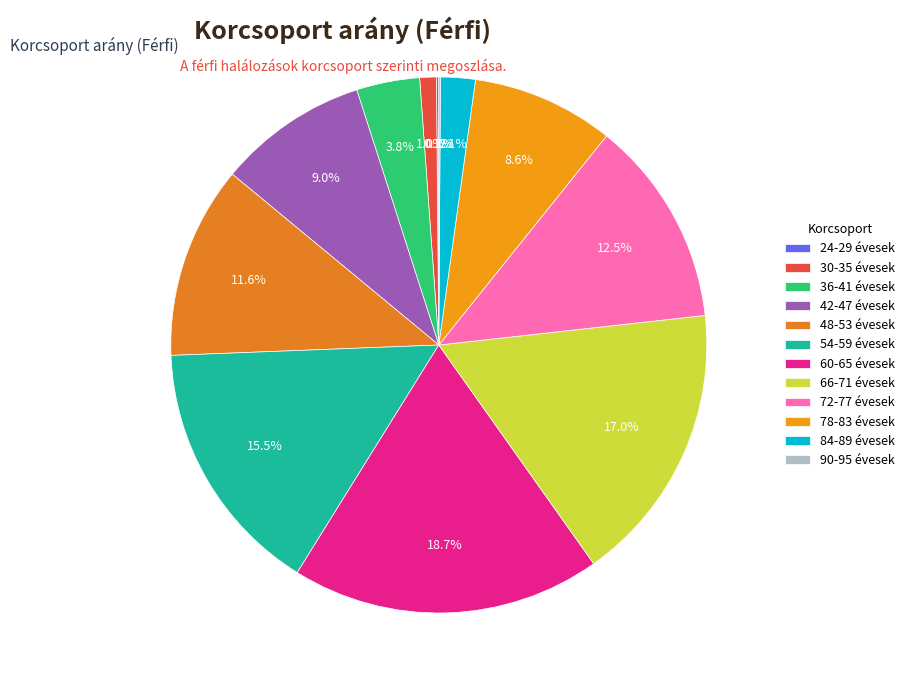

What is the change in value from 24-29 évesek to 84-89 évesek?

+41